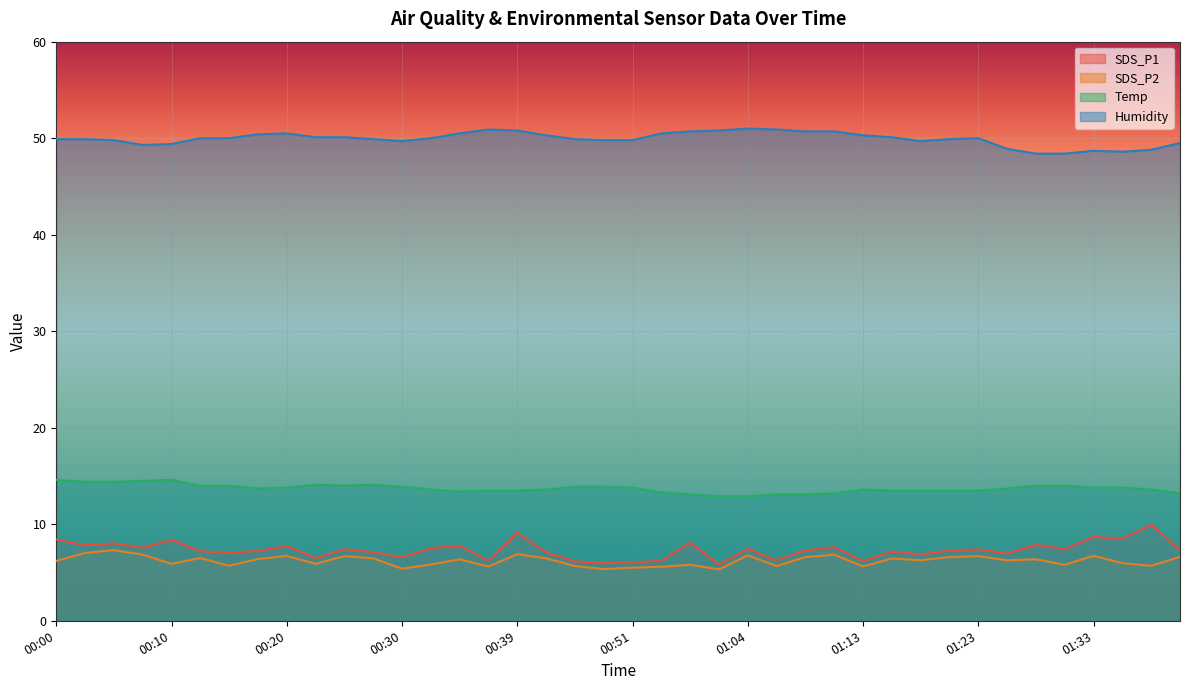

At which label does SDS_P2 first exceed 6?

00:00